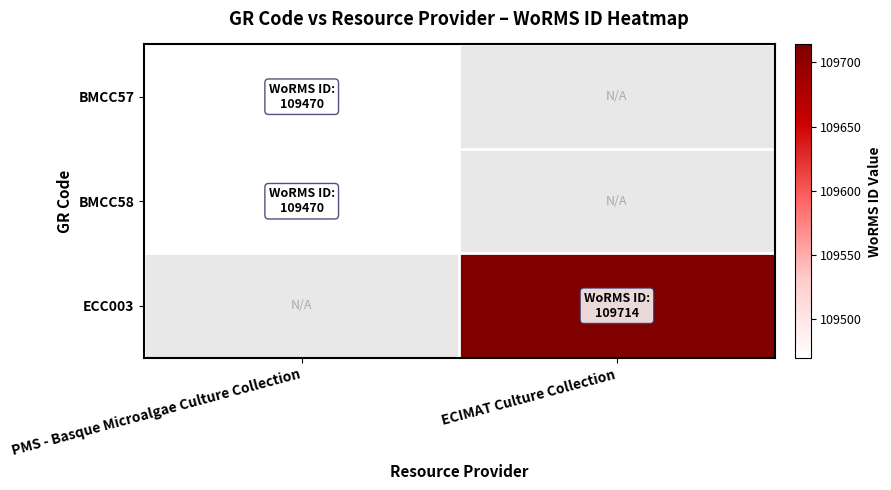

What is the highest value of the BMCC58 series?

109470.0